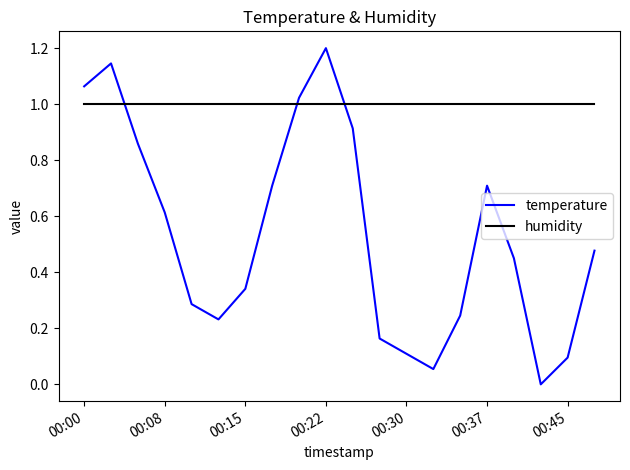

What is the sum of all temperature values?

10.7